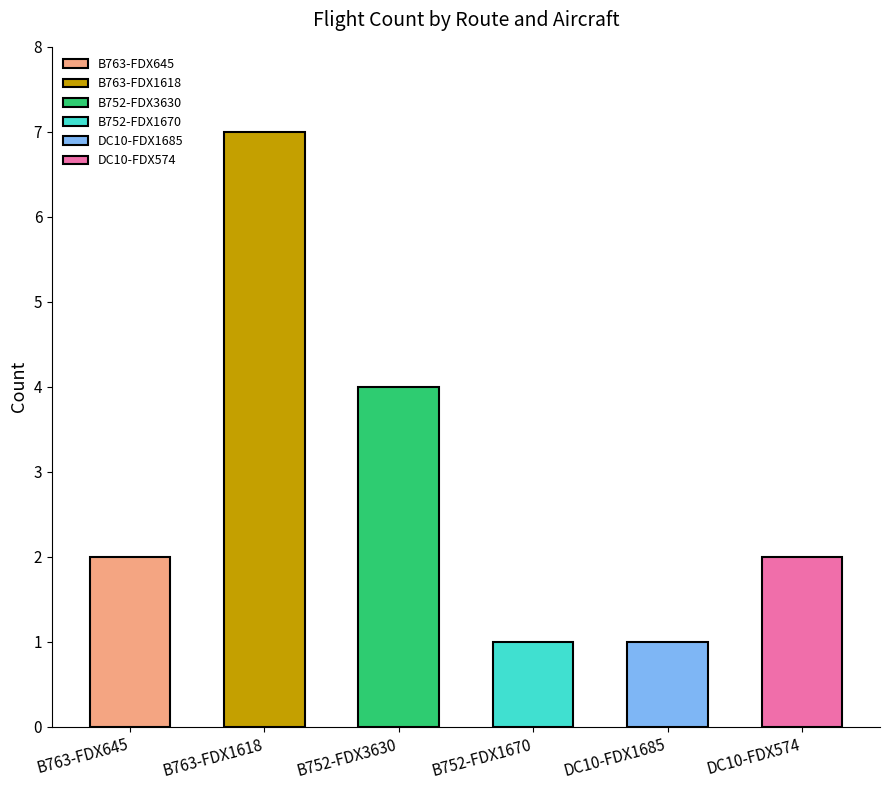

Reading left to right, list all the values displayed in this chart.

2	7	4	1	1	2